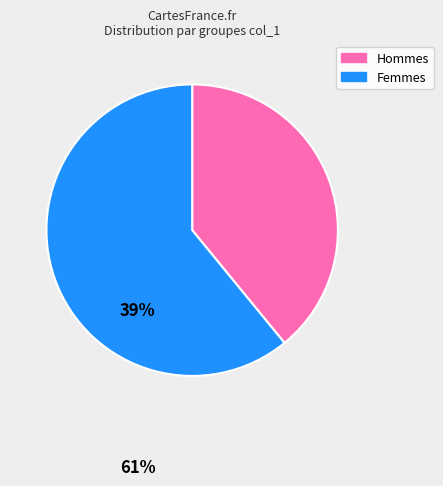

Between Femmes and Hommes, which is larger?

Femmes